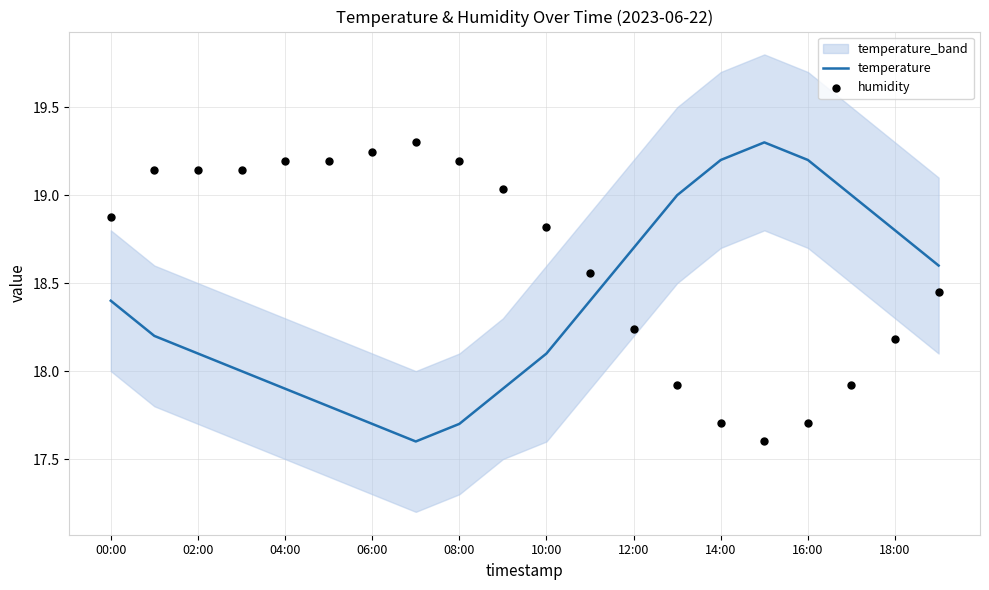

The temperature series shows 18.1 at 10:00. True or false?

True